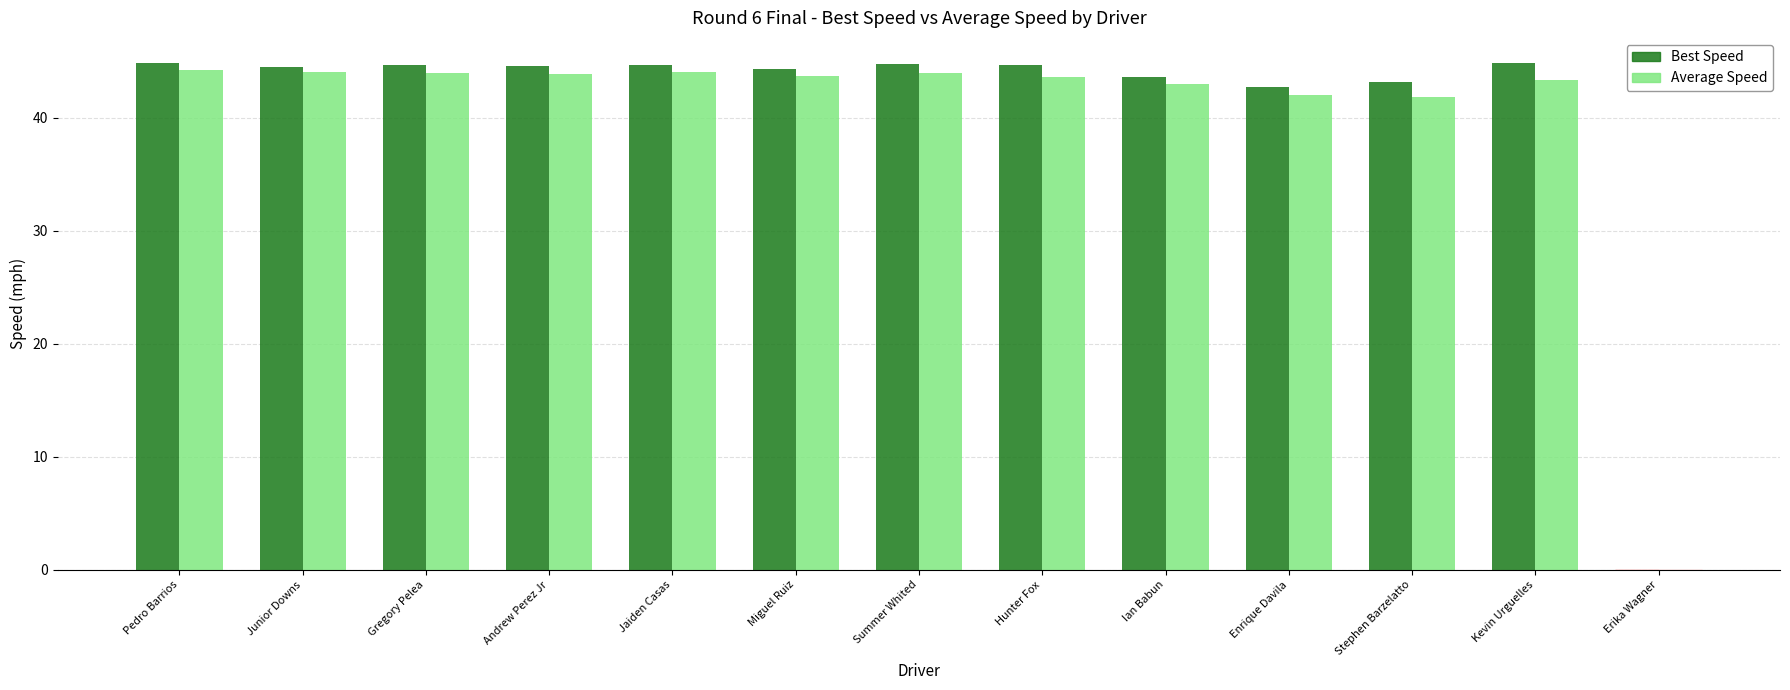

What is the sum of all Best Speed values?

531.1